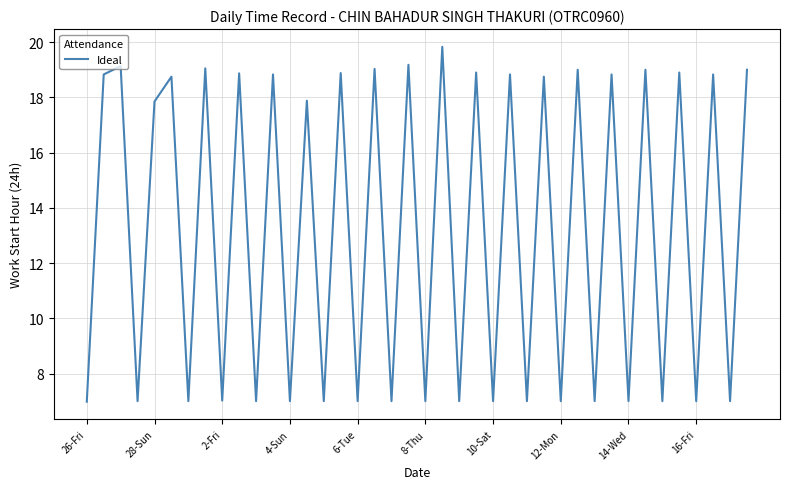

Is this an area chart (filled region under the line)?

No